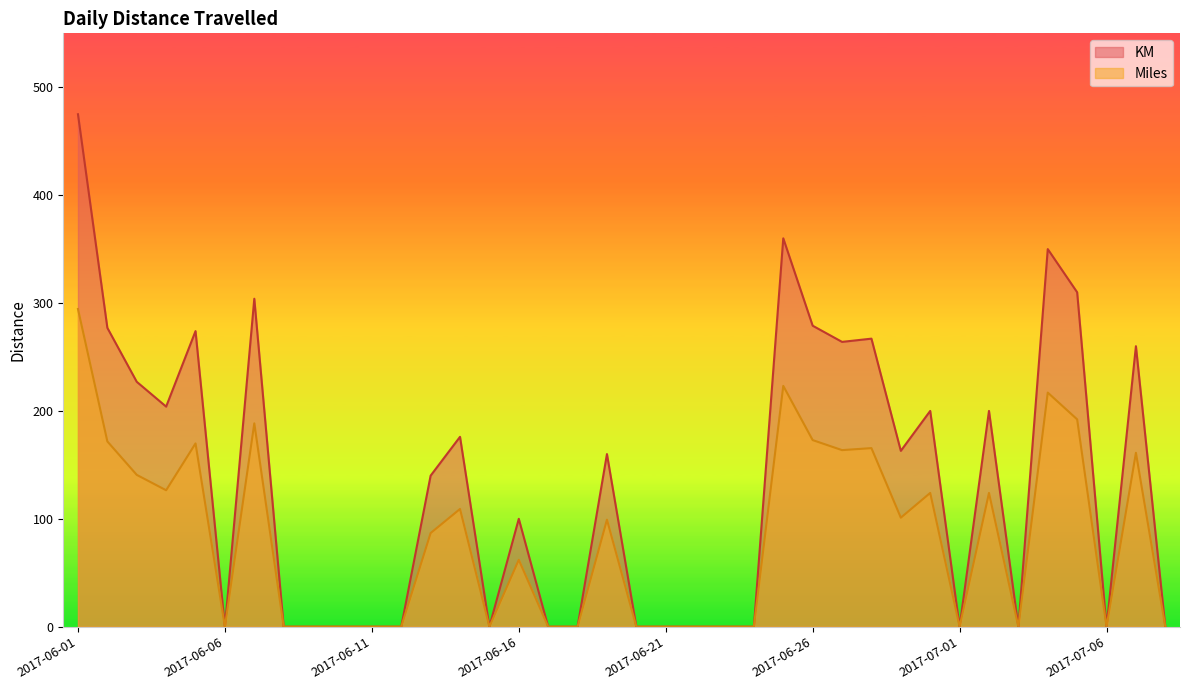

What is the label of the 26th point from the left?

2017-06-26